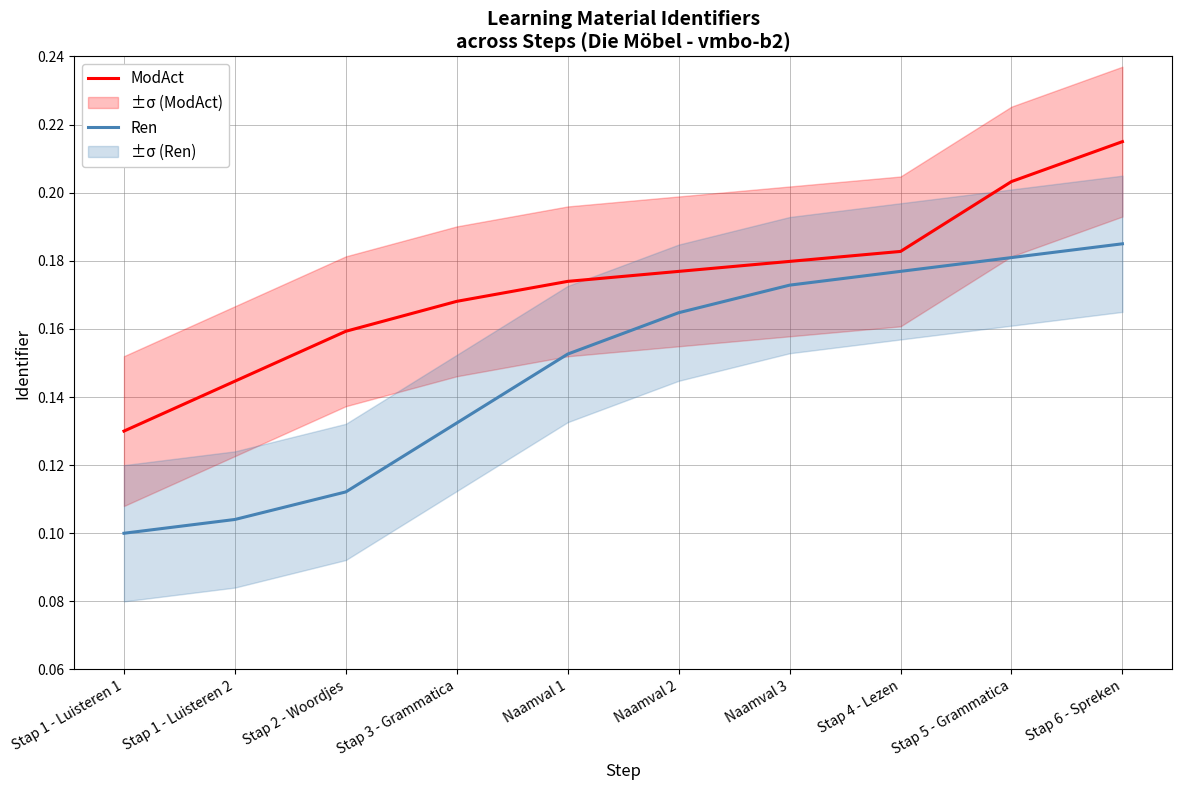

Count the Ren values in the range 0 to 1.

10